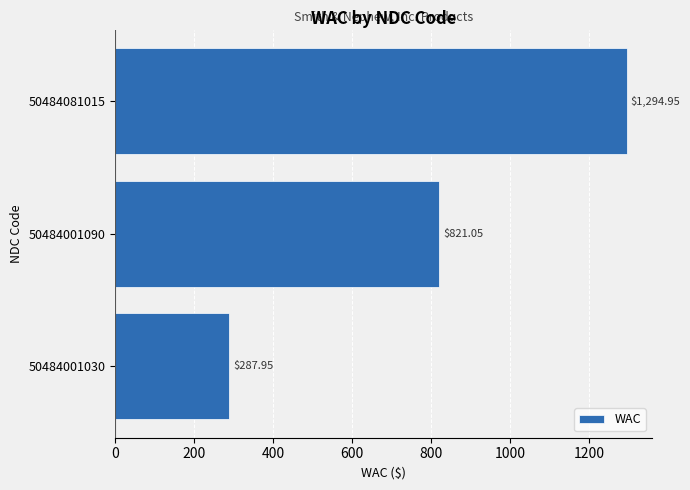

What is the average value?

801.3